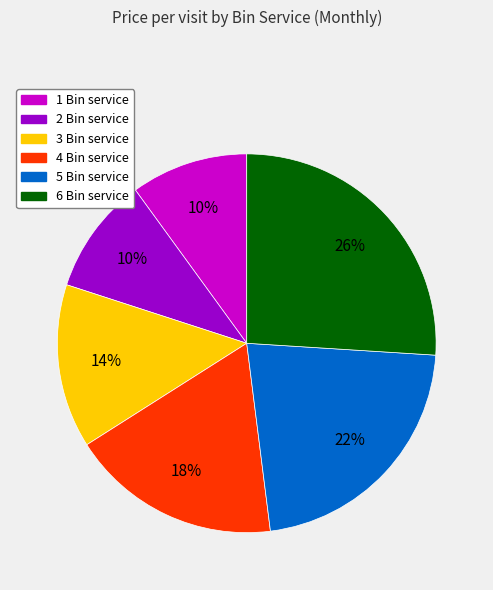

Does any single category account for the majority?

No